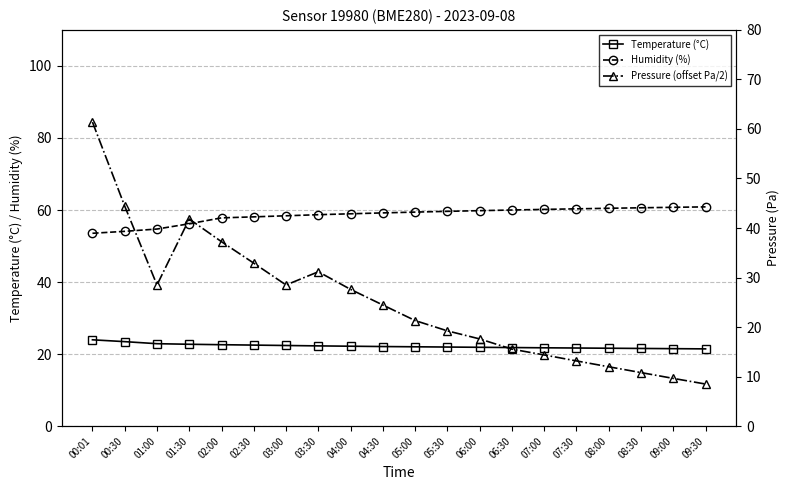

How many values in the Pressure (offset Pa/2) series are below 24?

10